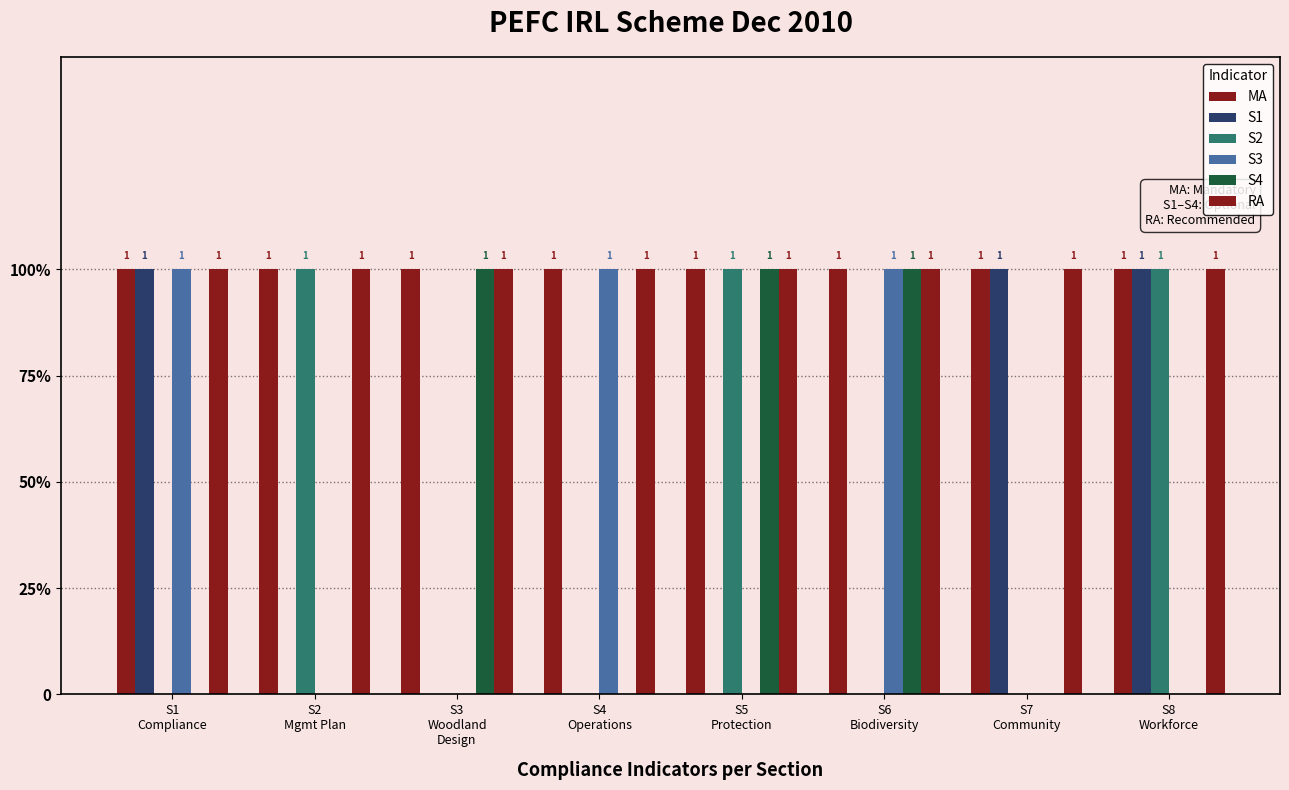

What is the sum of all RA values?

8